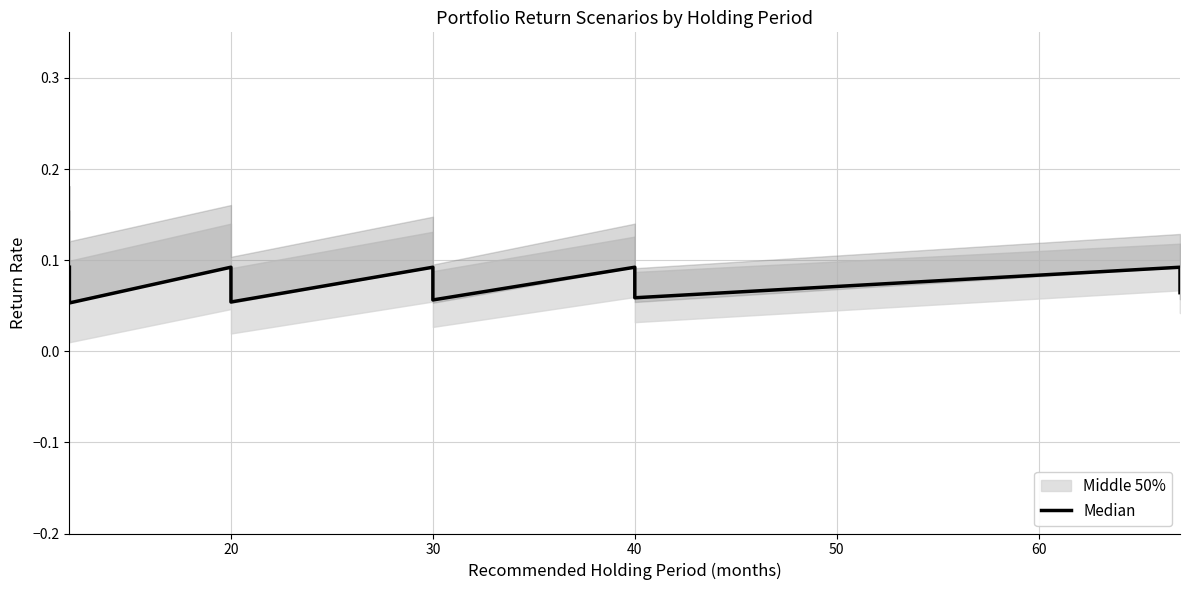

How many lines are shown in the chart?

1